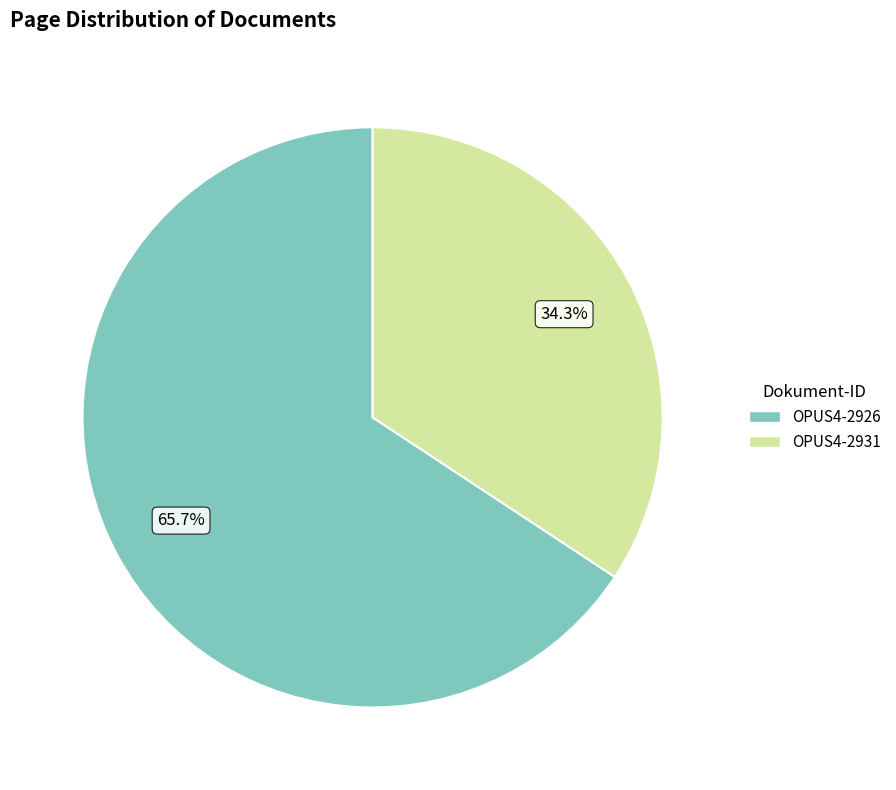

To the nearest percent, what is the difference between the OPUS4-2926 and OPUS4-2931 slice percentages?

31%